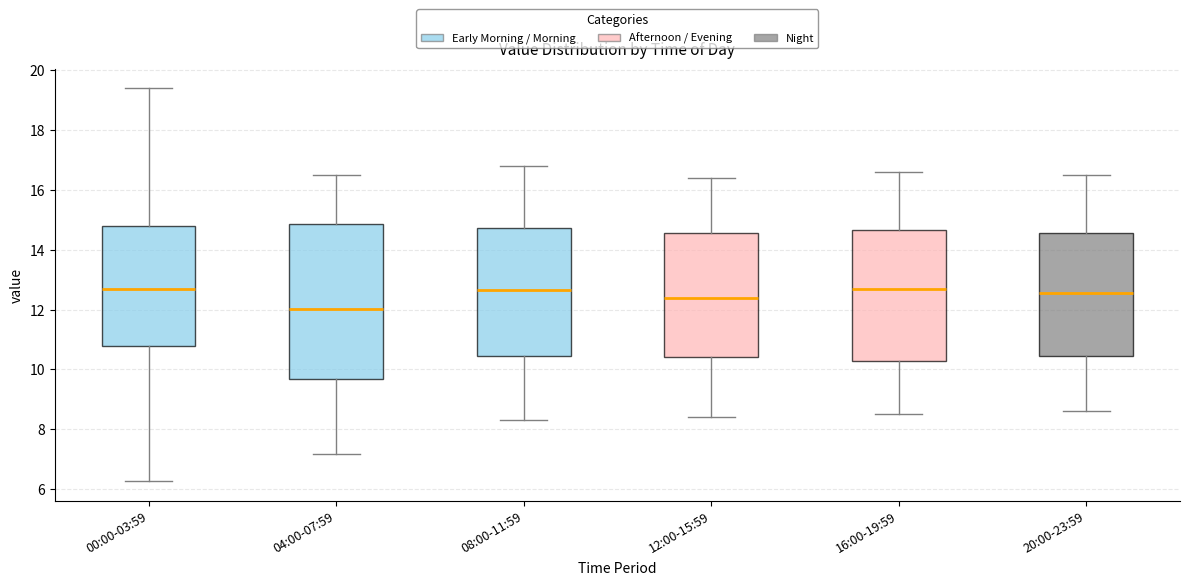

Which box is the tallest, from its lower edge to its upper edge?

04:00-07:59